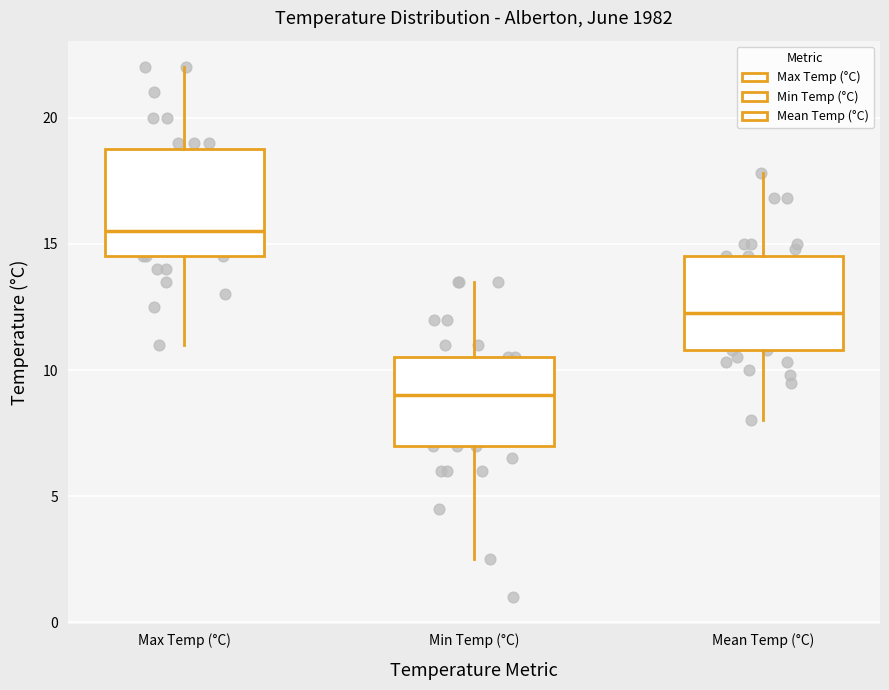

Where does the median line of the box for Max Temp (°C) sit on the y-axis? The values are not printed on the chart, so give them approximately, as read against the axis.

15.5